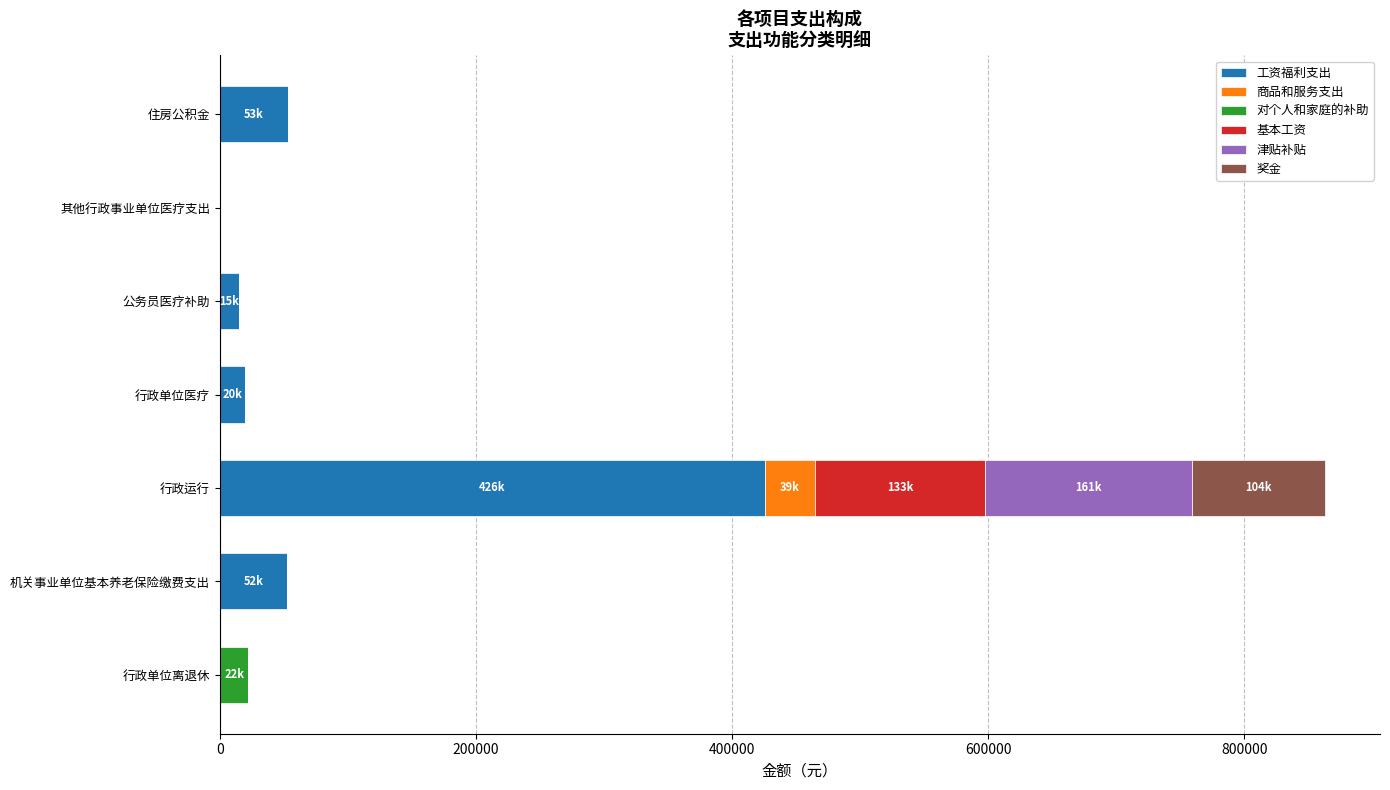

At which category is the sum across all series the highest?

行政运行